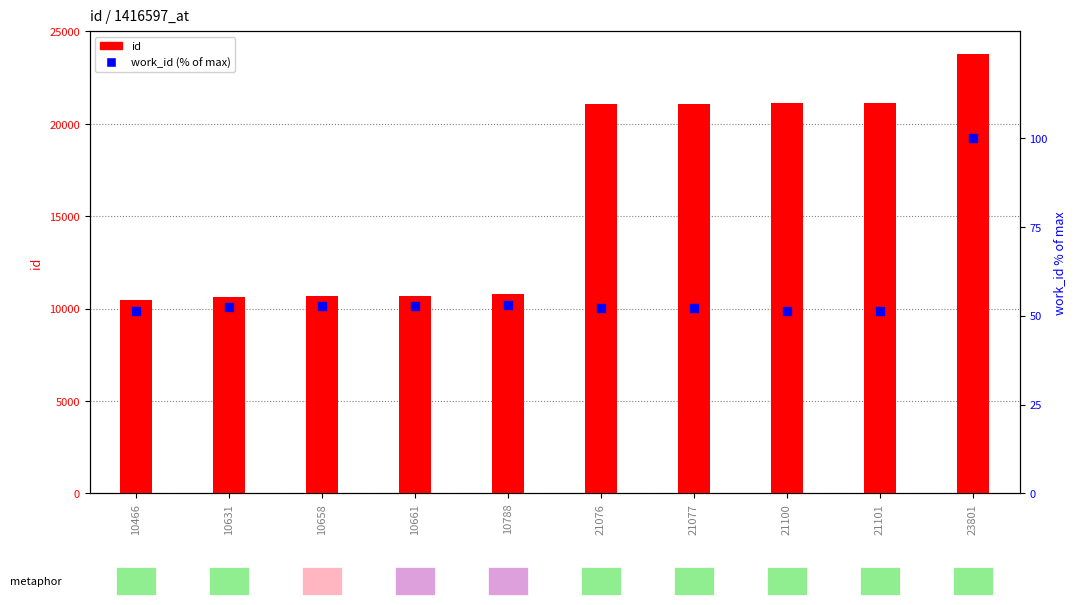

Which series contains the lowest Y value?

work_id (% of max)